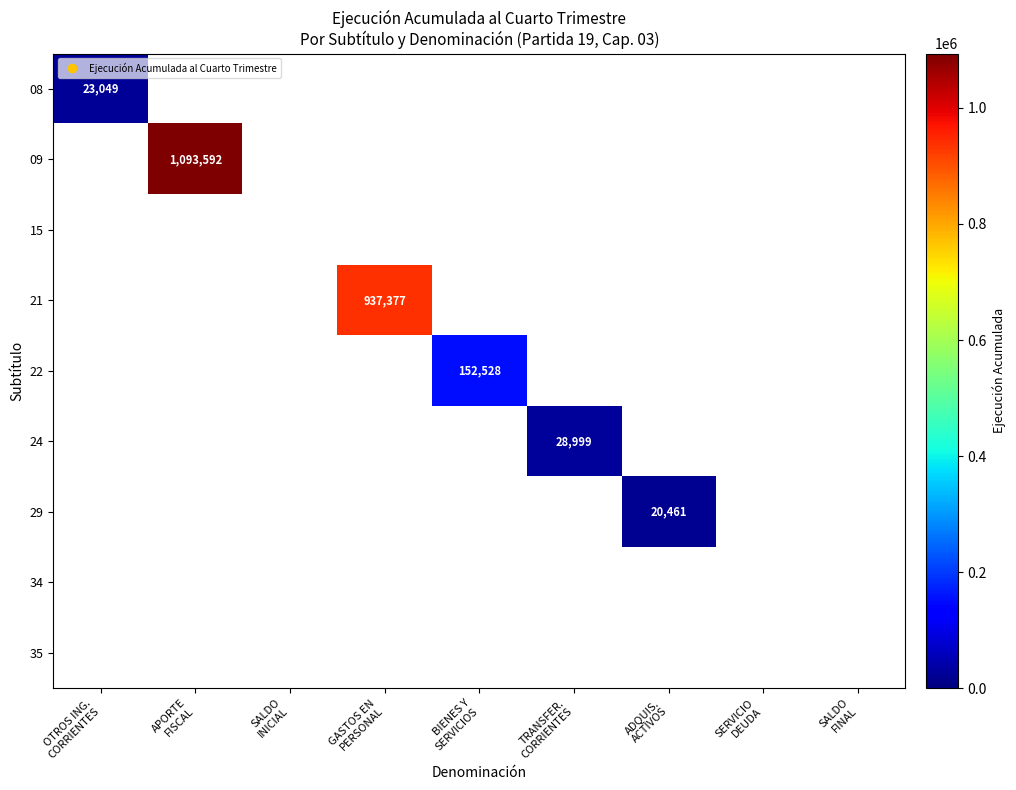

How many values in 29 are above zero?

1